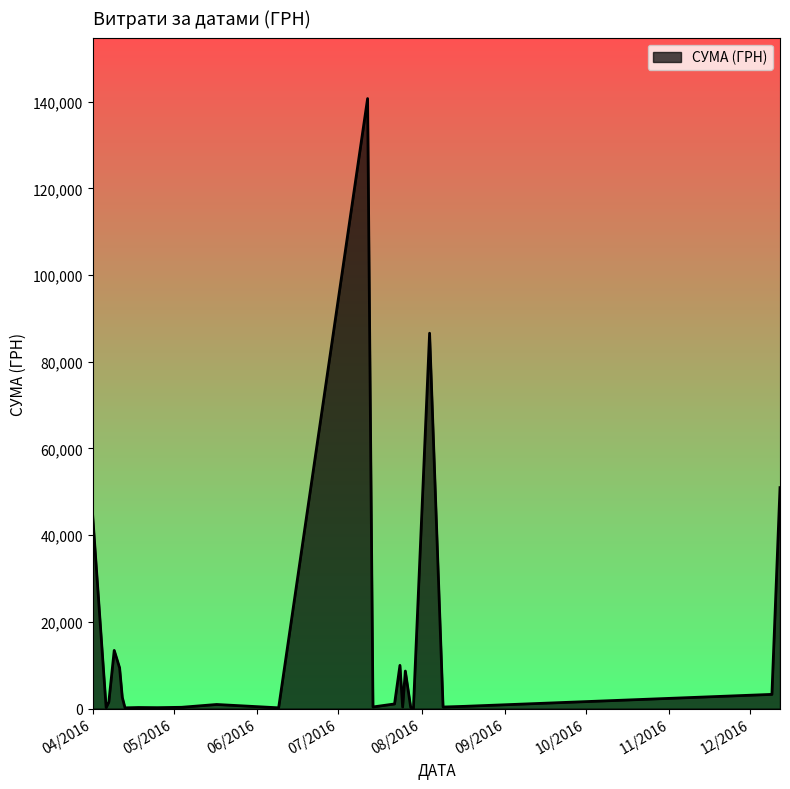

How many lines are shown in the chart?

1